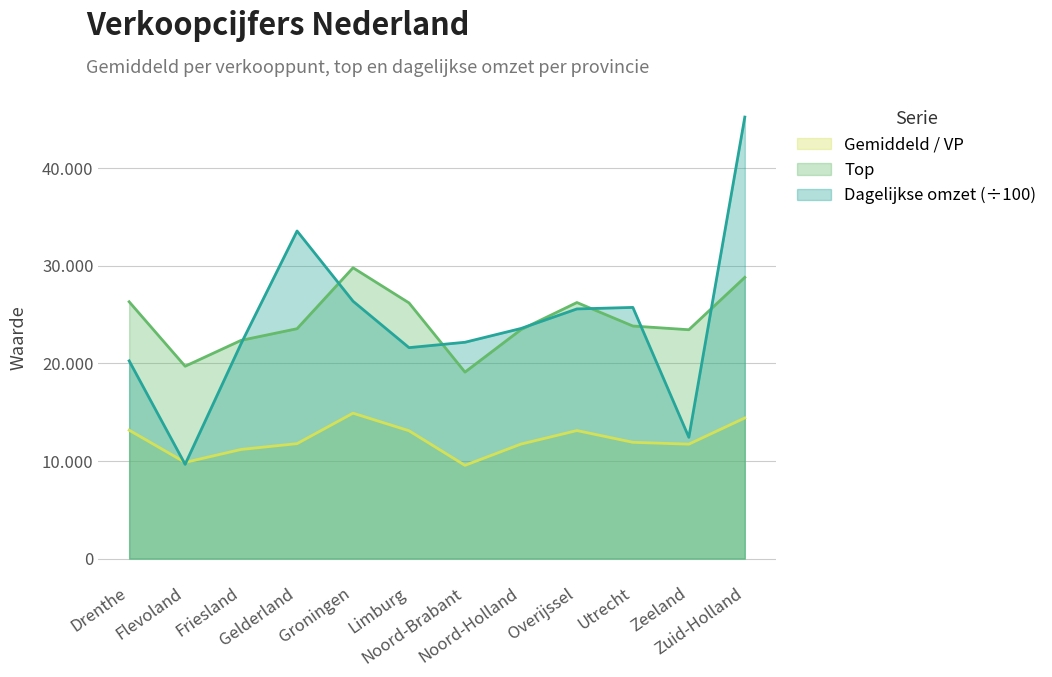

Which category has the lowest value across all series?

Noord-Brabant